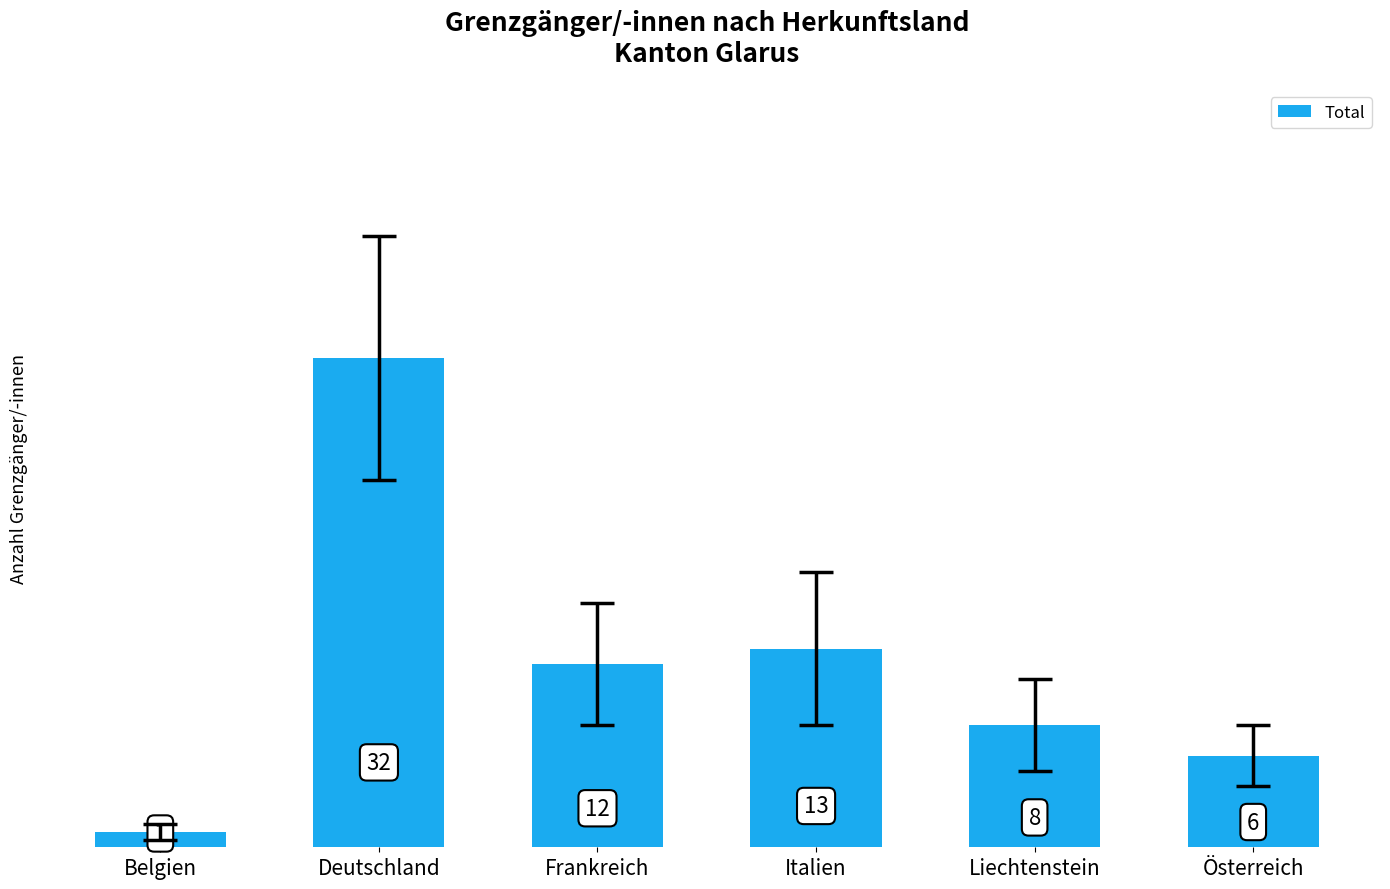

The chart shows a value of 32 at Deutschland. True or false?

True